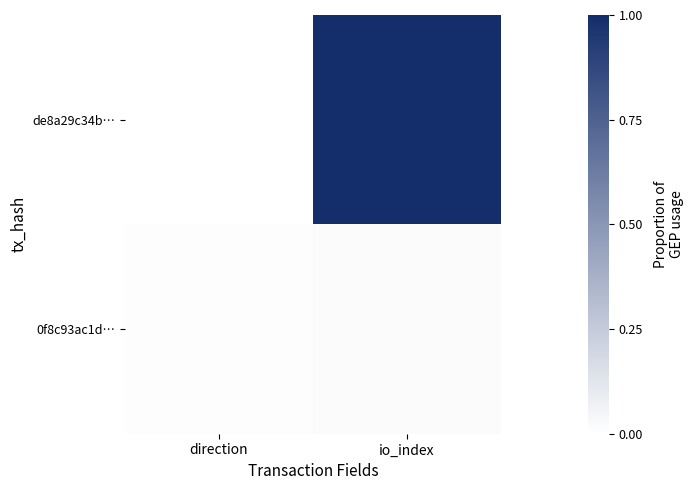

Rank the series by their maximum value, from lowest to highest.

0f8c93ac1d…, de8a29c34b…